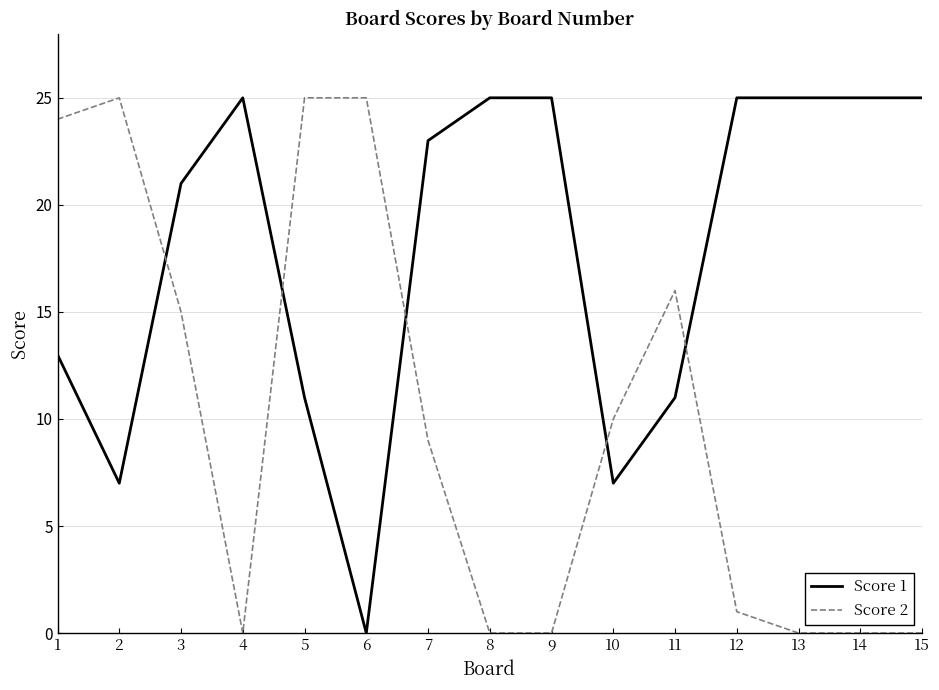

What is the difference between the maximum and minimum values in the Score 2 series?

25